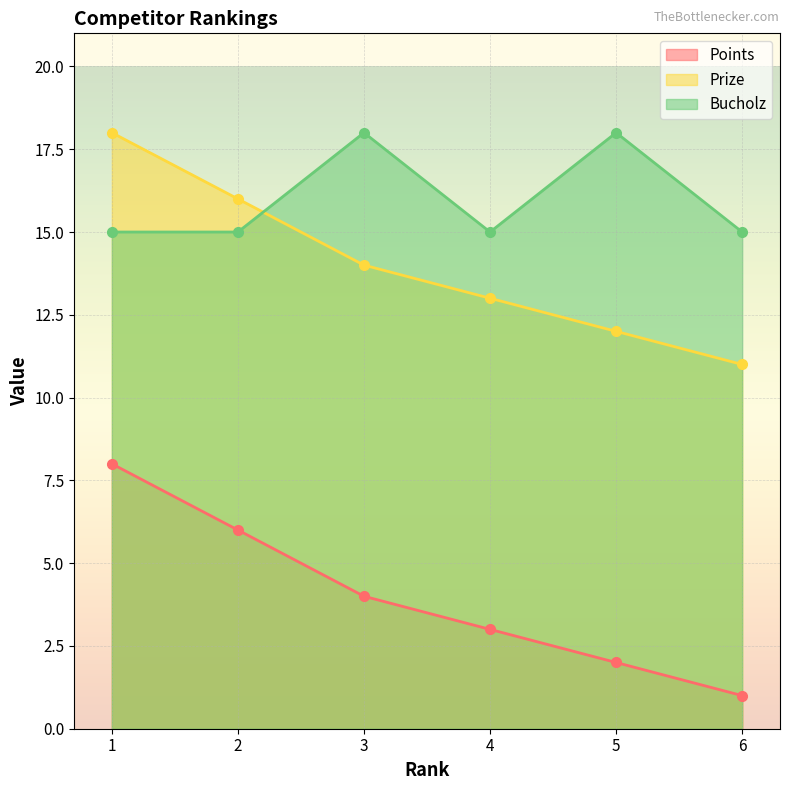

What is the total value across all series at 5?

32